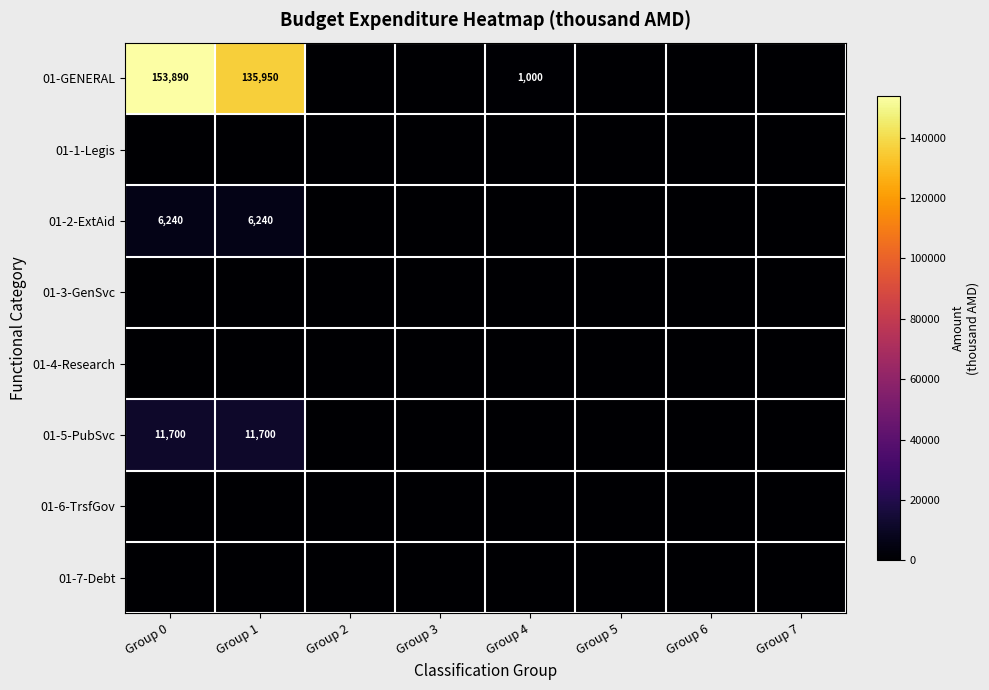

The 01-GENERAL series shows 45369 at Group 0. True or false?

False